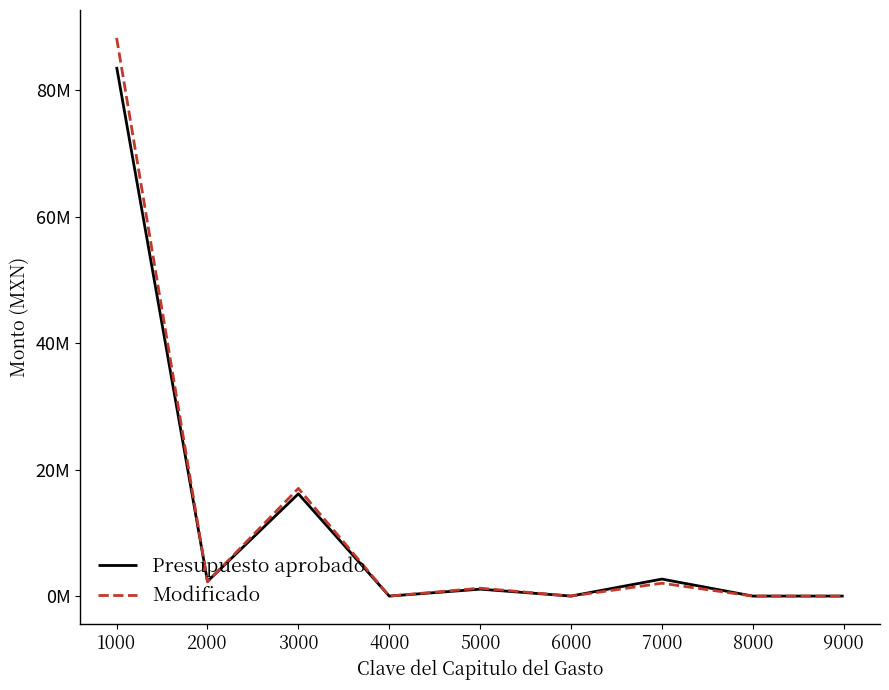

What are all the series names shown in the legend?

Presupuesto aprobado, Modificado